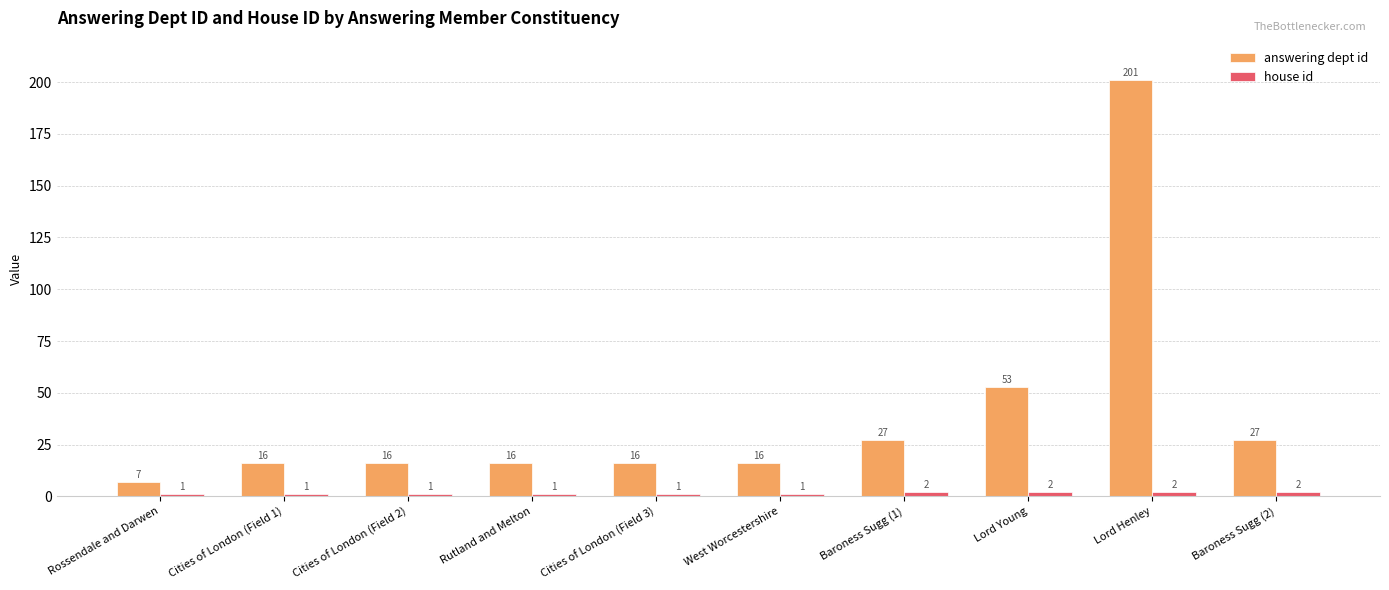

What is the difference between the second highest and second lowest values in the answering dept id series?

37